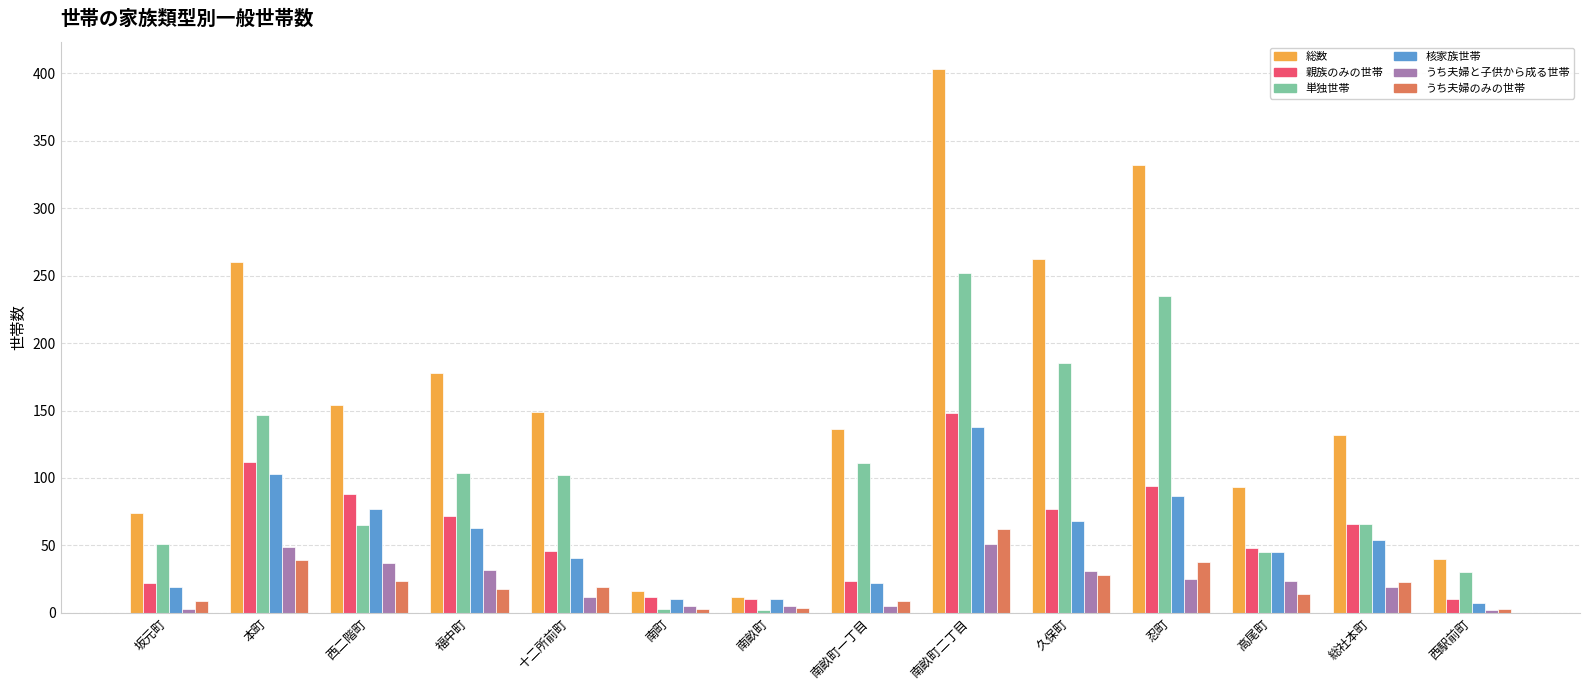

Which series has the largest total across all categories?

総数